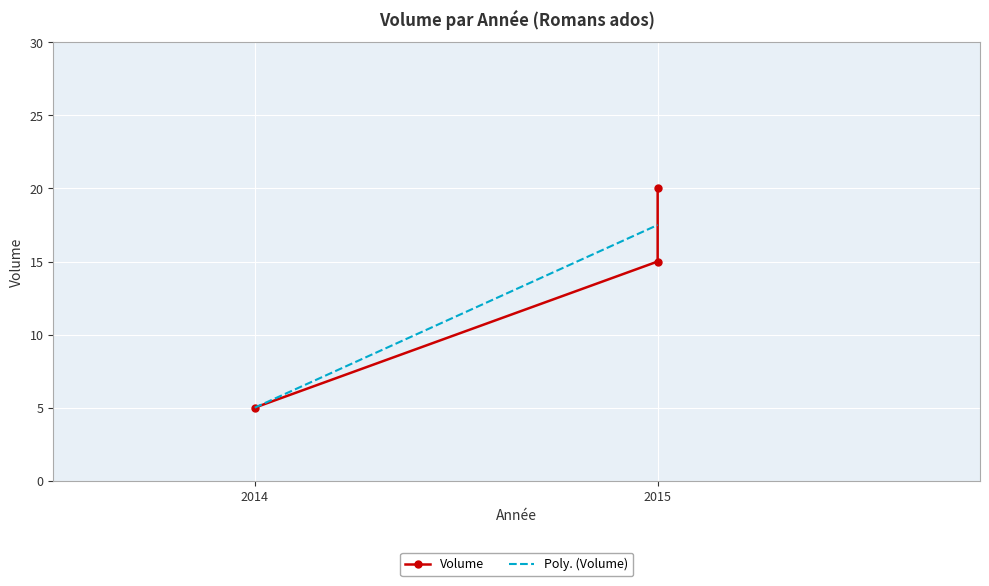

What is the minimum value shown in the chart?

5